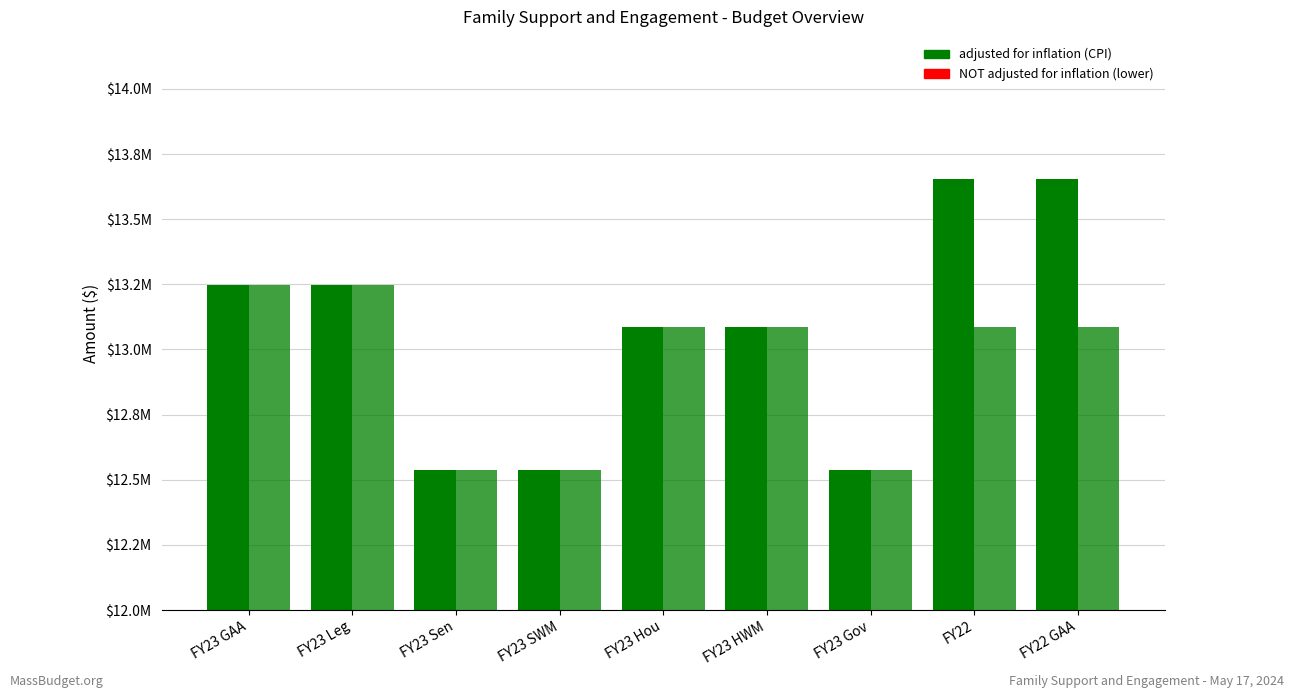

The value of NOT adjusted for inflation at FY23 SWM is 19399486. True or false?

False